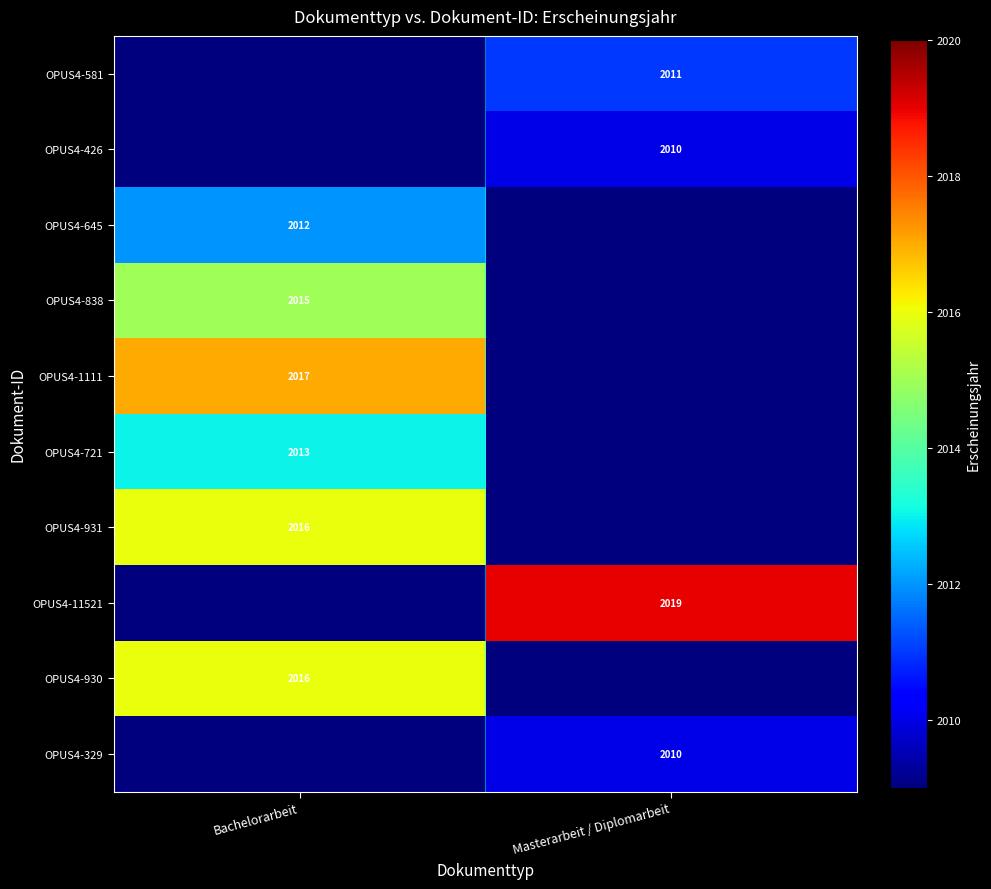

What is the total value across all series at Bachelorarbeit?

20121